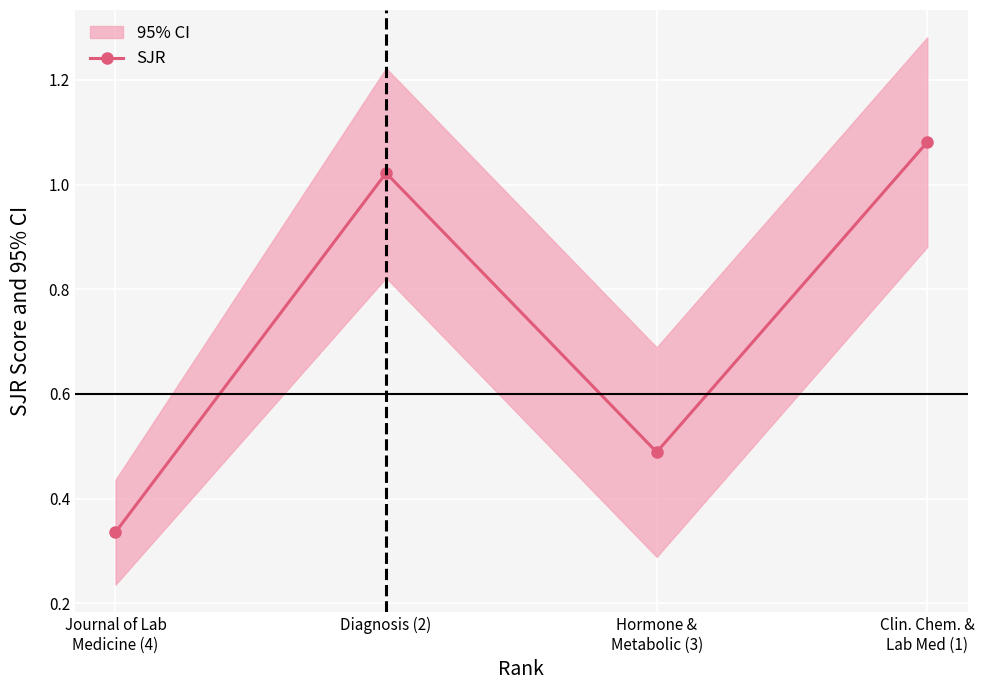

At which label is the value closest to 0?

Journal of Lab
Medicine (4)